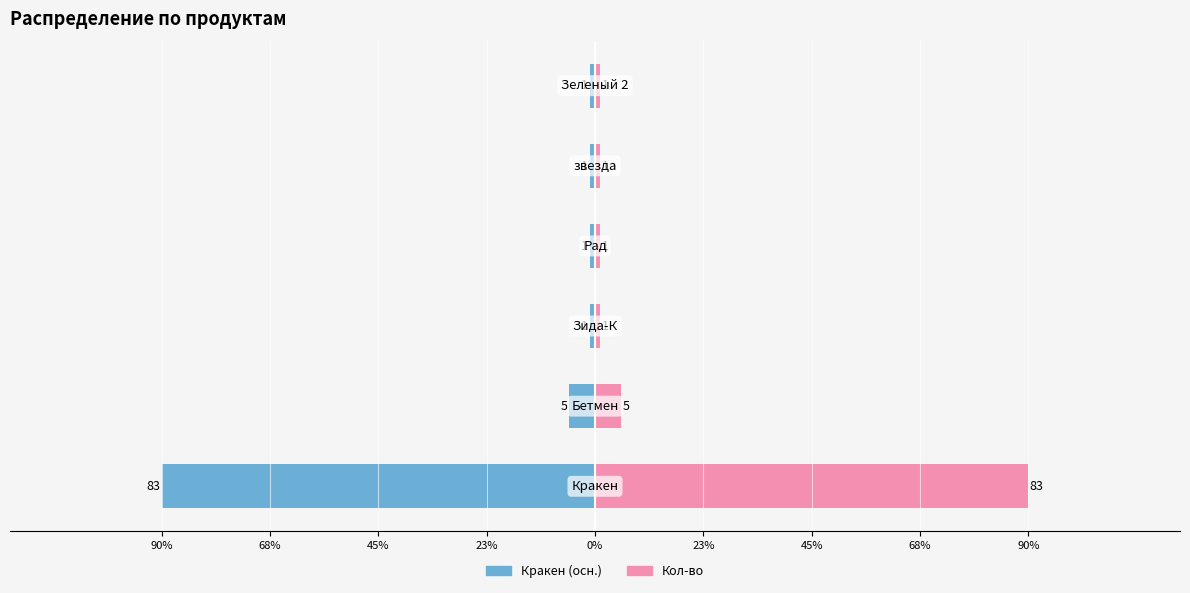

True or false: Кракен (осн.) has a value of -7.1 at 68%.

False